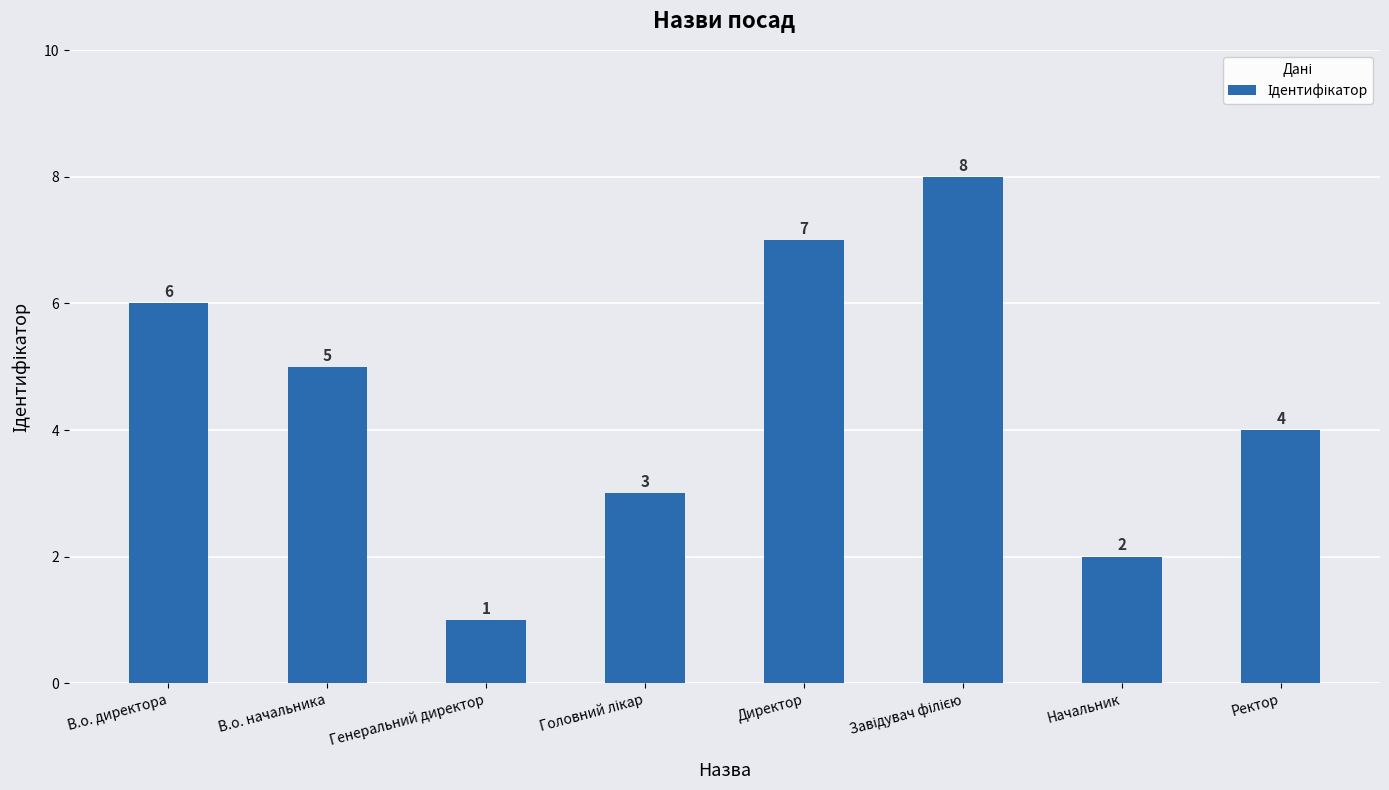

What is the maximum value shown in the chart?

8